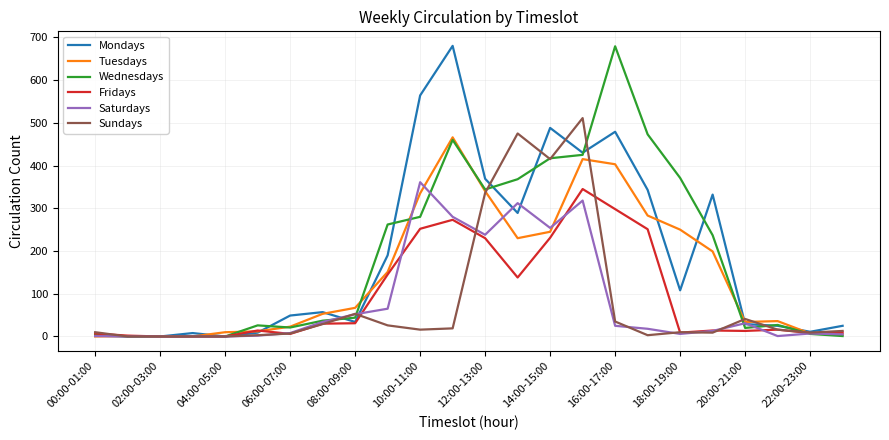

True or false: Wednesdays has more than 1 interior local peaks.

True